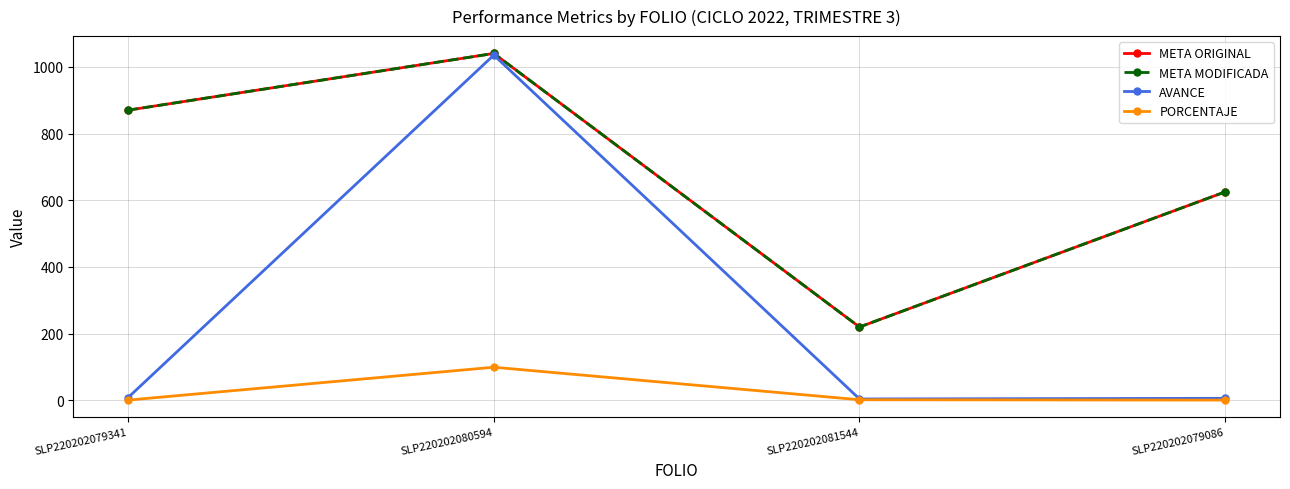

Is this an area chart (filled region under the line)?

No